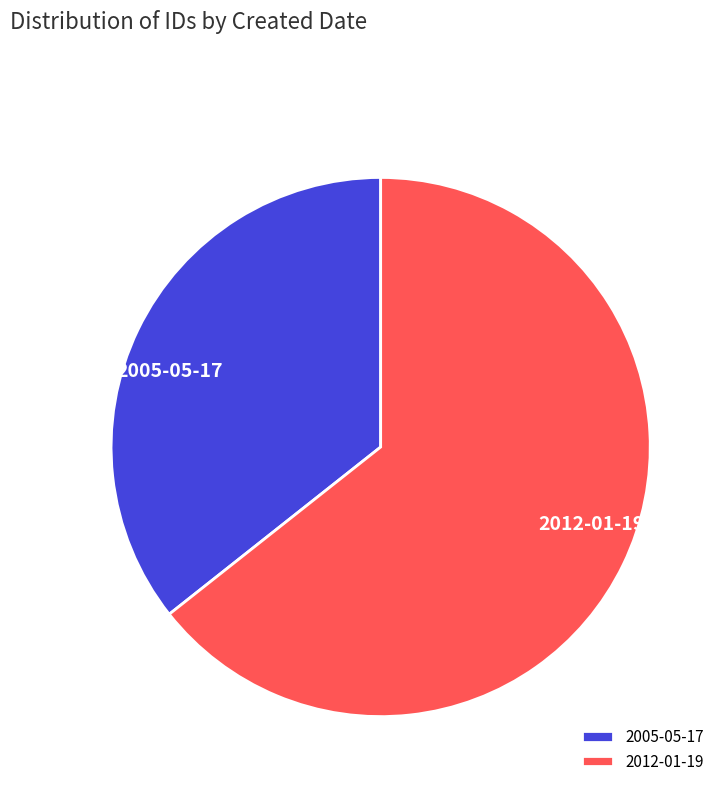

Count the number of slices in the pie.

2